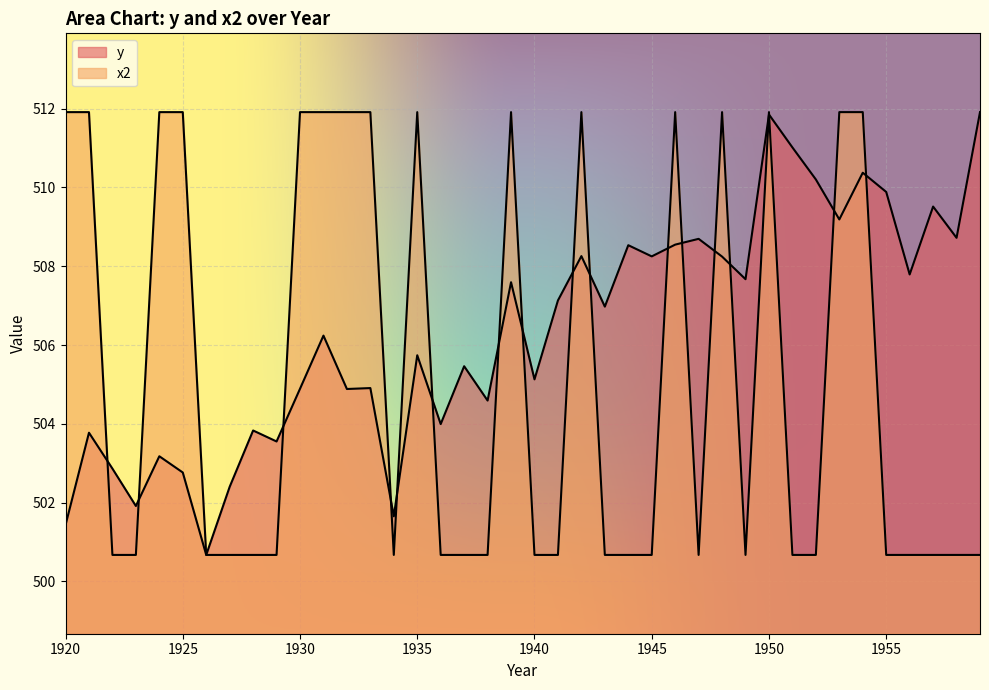

In x2, how many points are lower than both neighbors (excluding endpoints)?

3